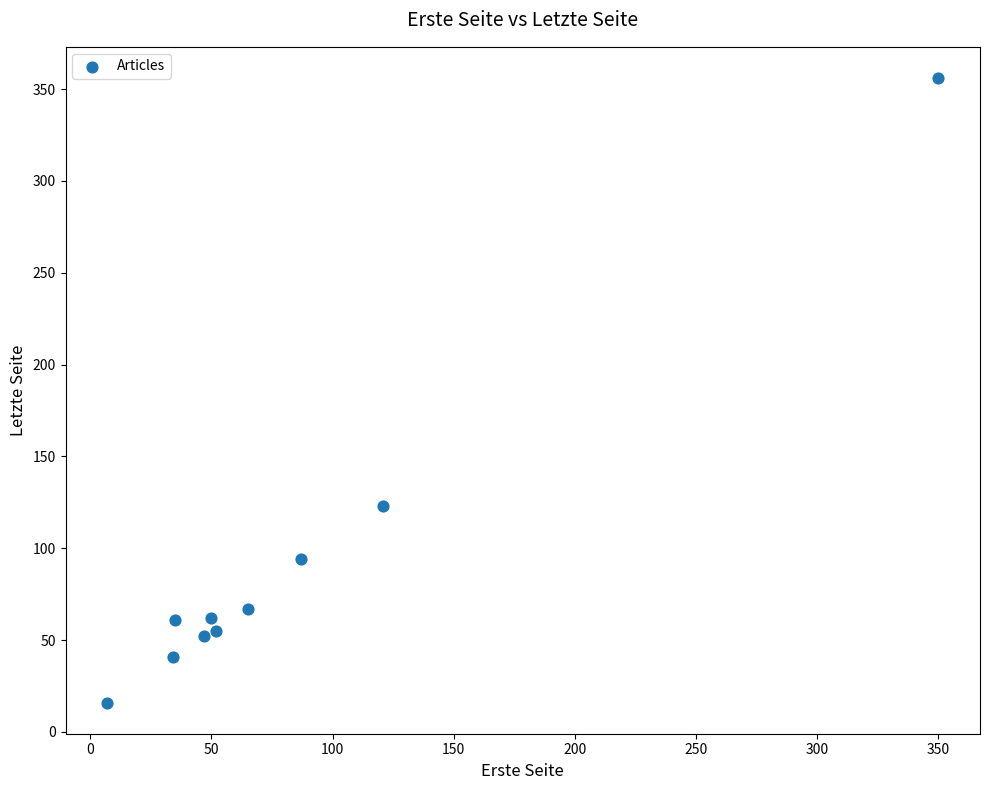

What is the average Y value?

93